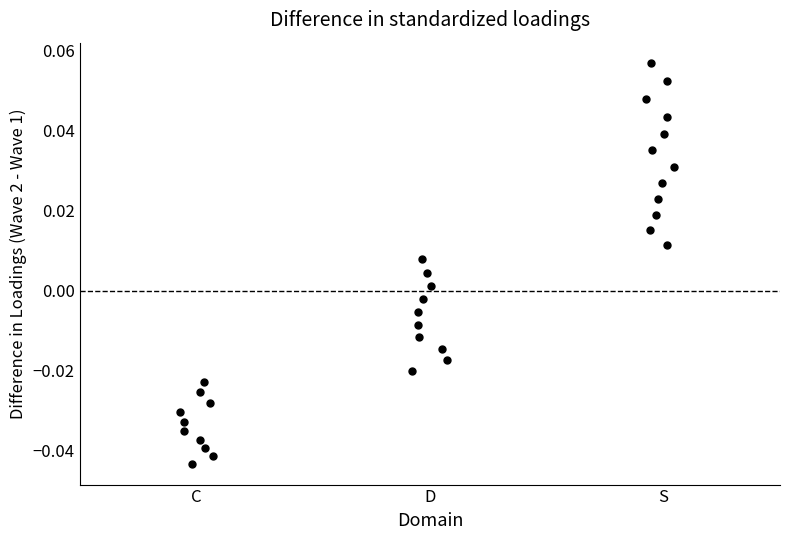

What is the range of X values (max minus min)?

2.1